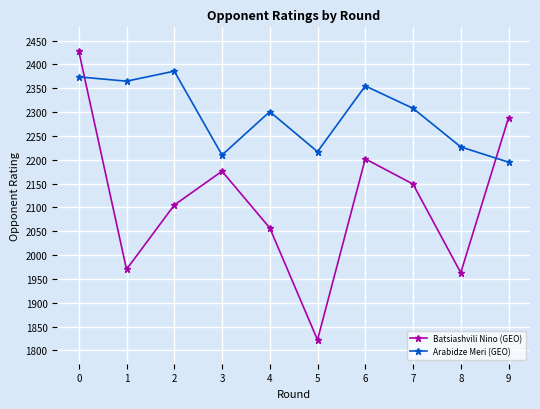

What is the sum of the Batsiashvili Nino (GEO) values at 3 and 9?

4464